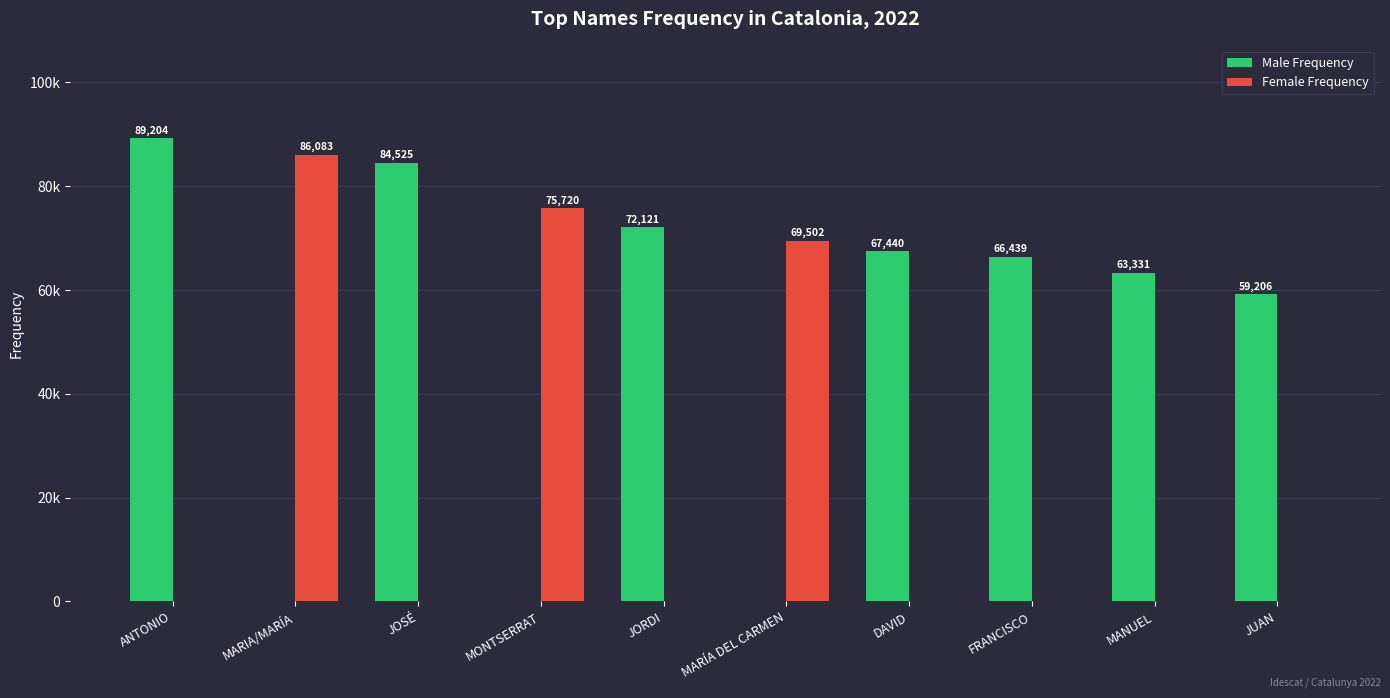

At how many categories does at least one series exceed 12462?

10